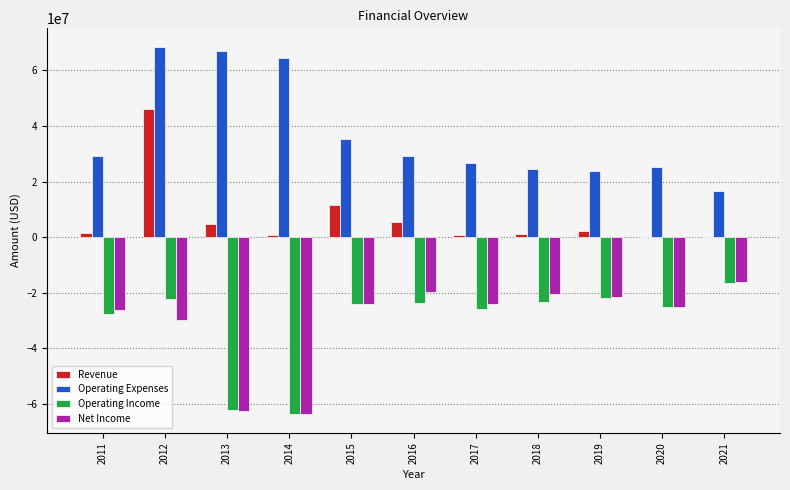

Is the value of Operating Income at 2018 greater than the value of Revenue at 2017?

No